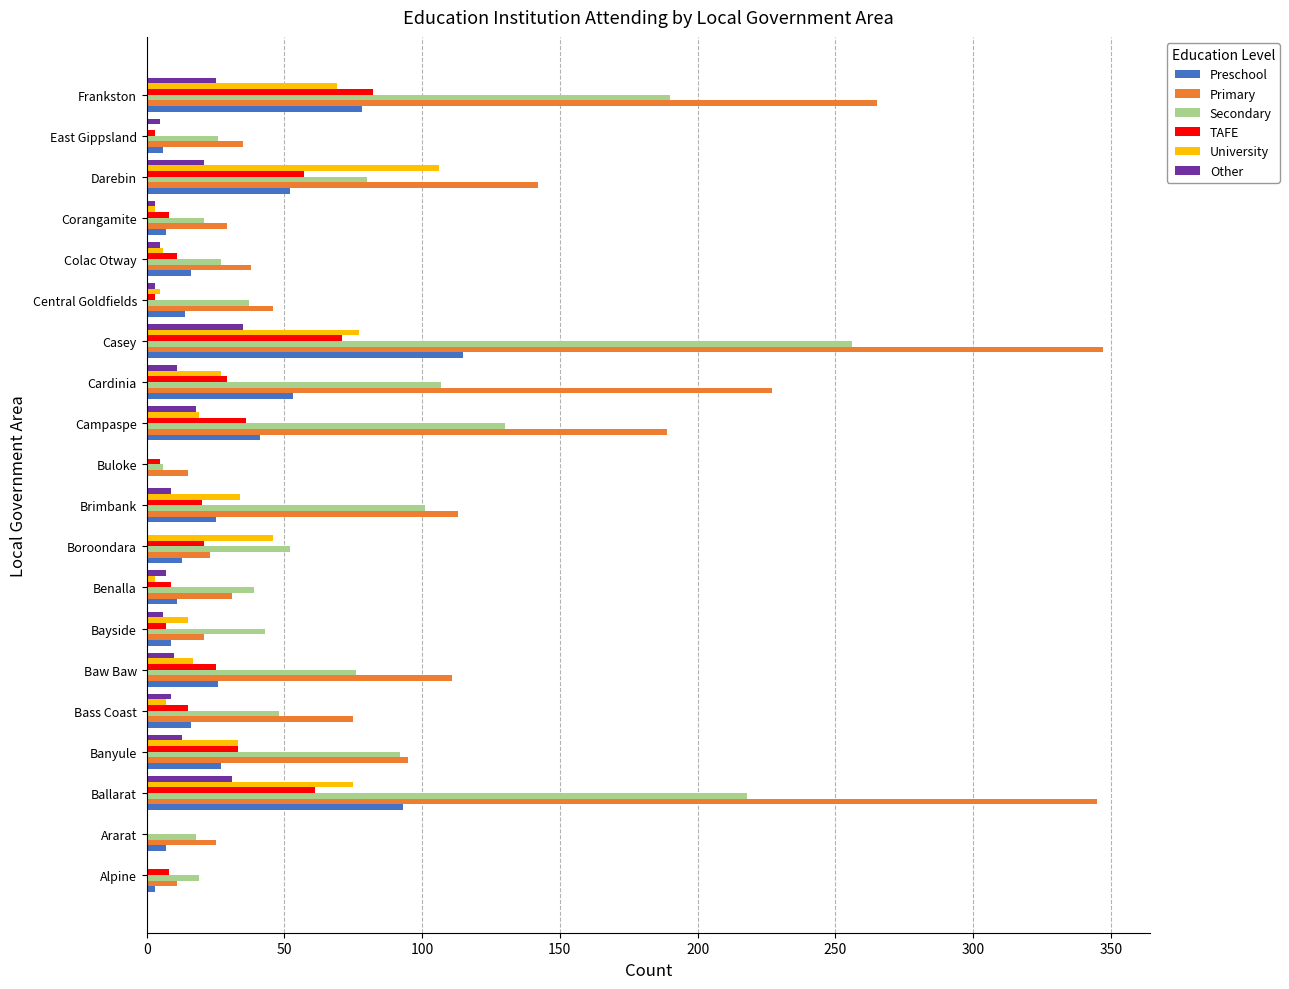

Which category has the highest value in the TAFE series?

Frankston